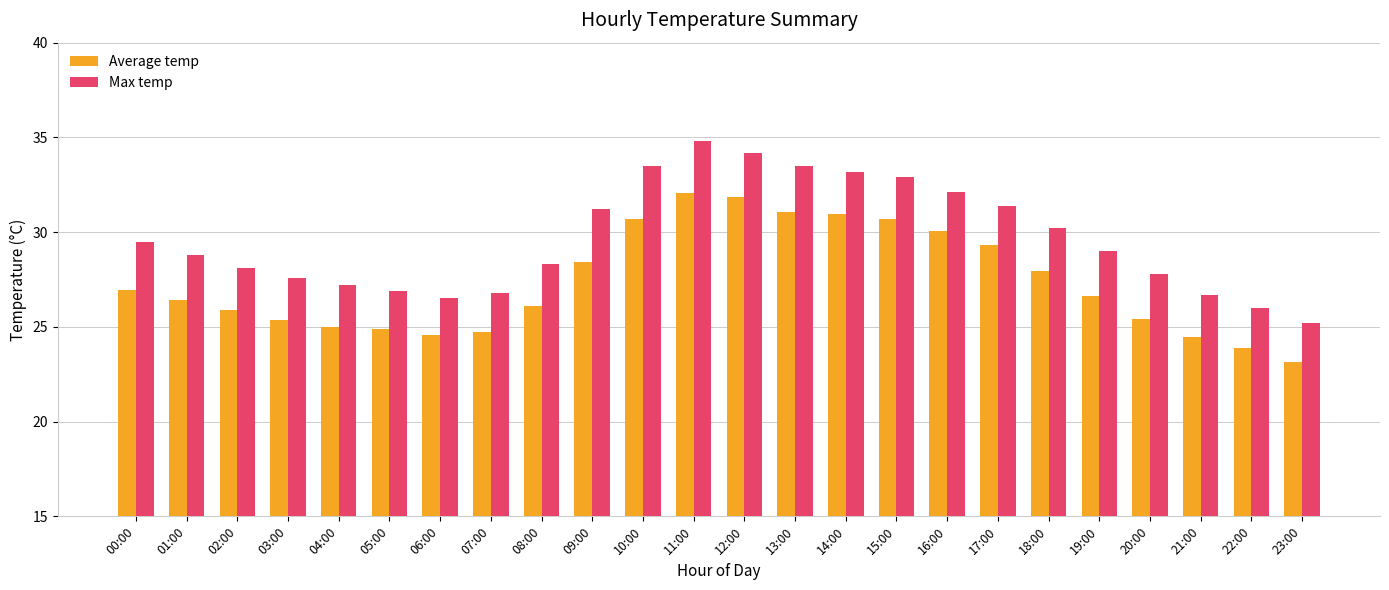

What value does the Max temp series have at 14:00?

33.2